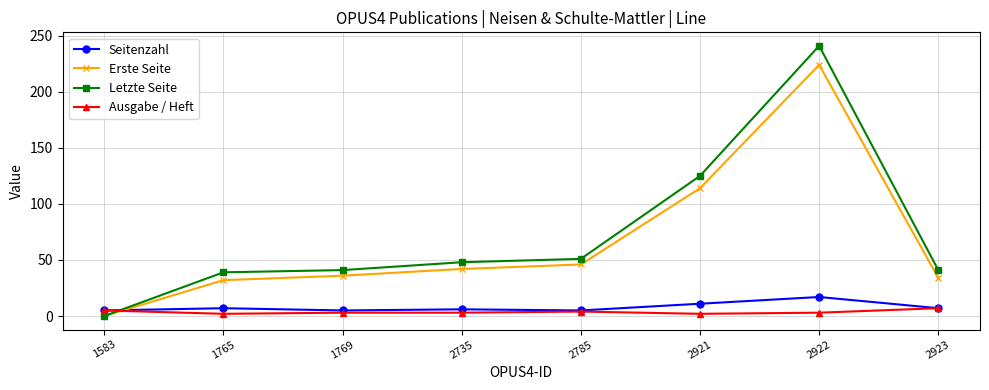

Is the value of Letzte Seite at 1765 greater than the value of Ausgabe / Heft at 2923?

Yes